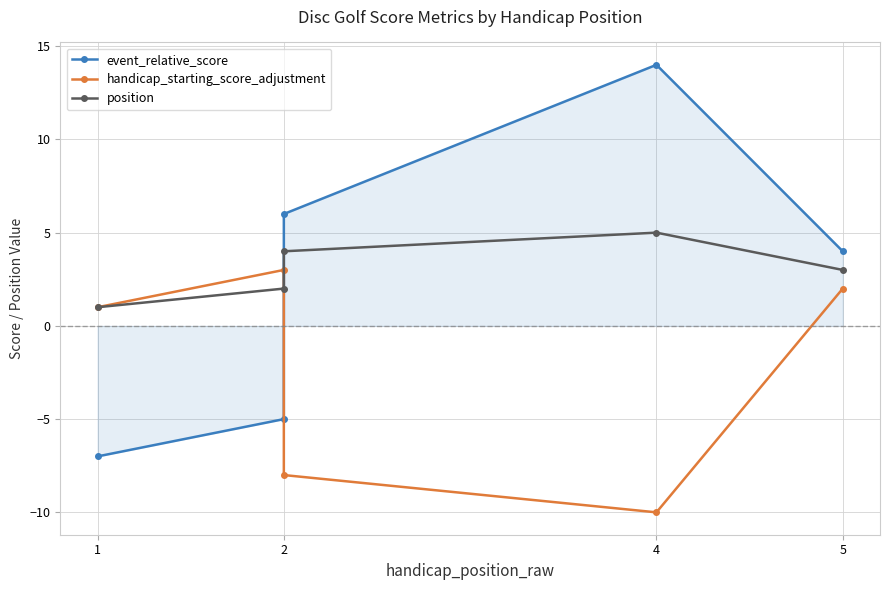

Rank the series by their maximum value, from highest to lowest.

event_relative_score, position, handicap_starting_score_adjustment